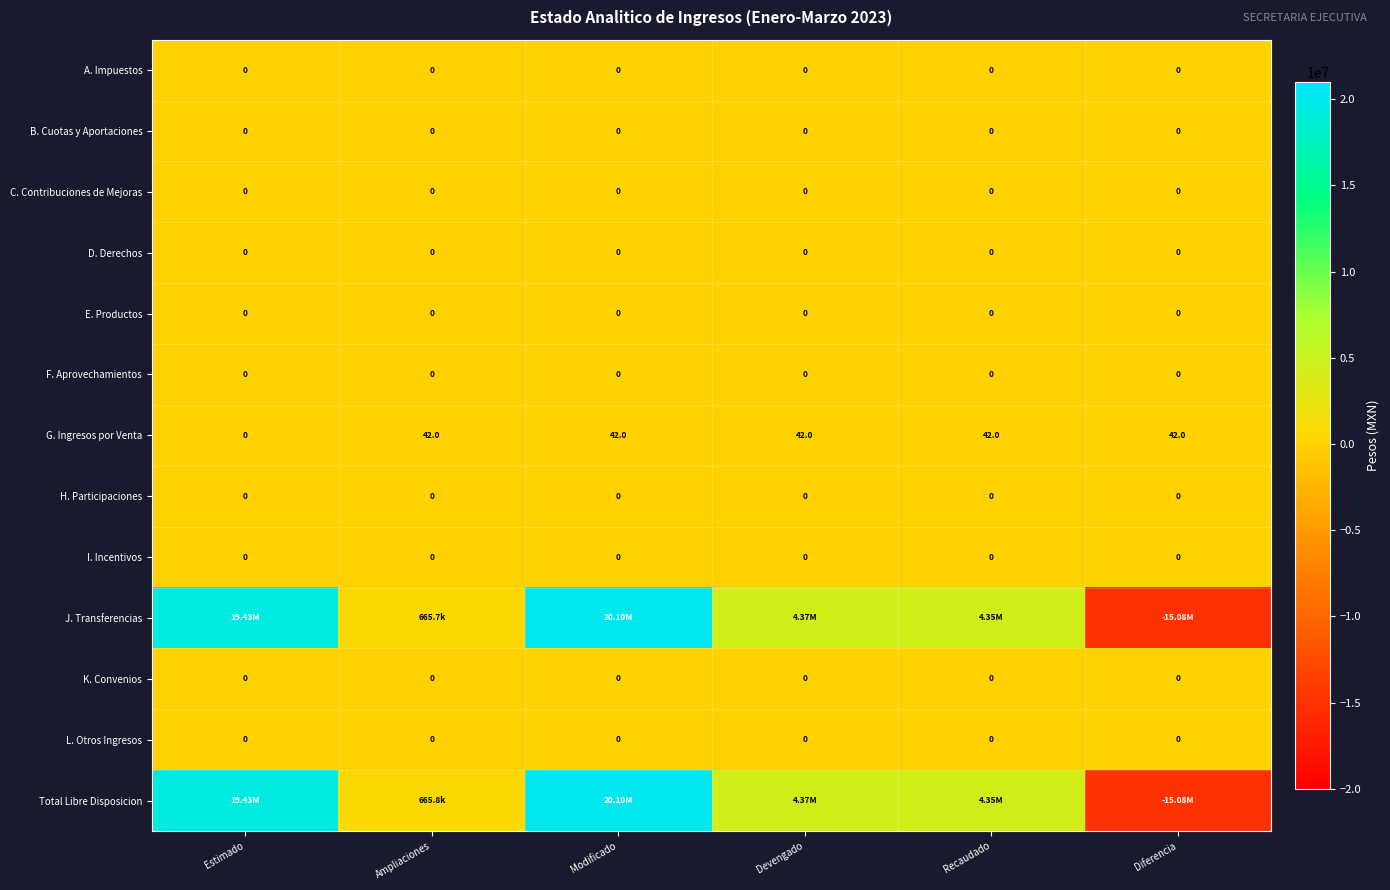

Is the value of E. Productos at Modificado greater than the value of H. Participaciones at Ampliaciones?

No